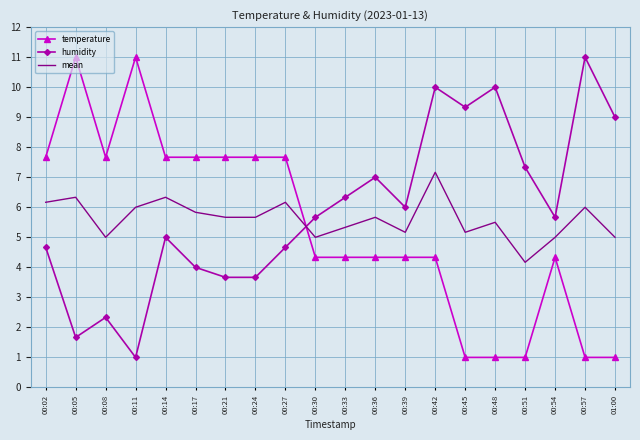

How many intersections are there between humidity and temperature?

1